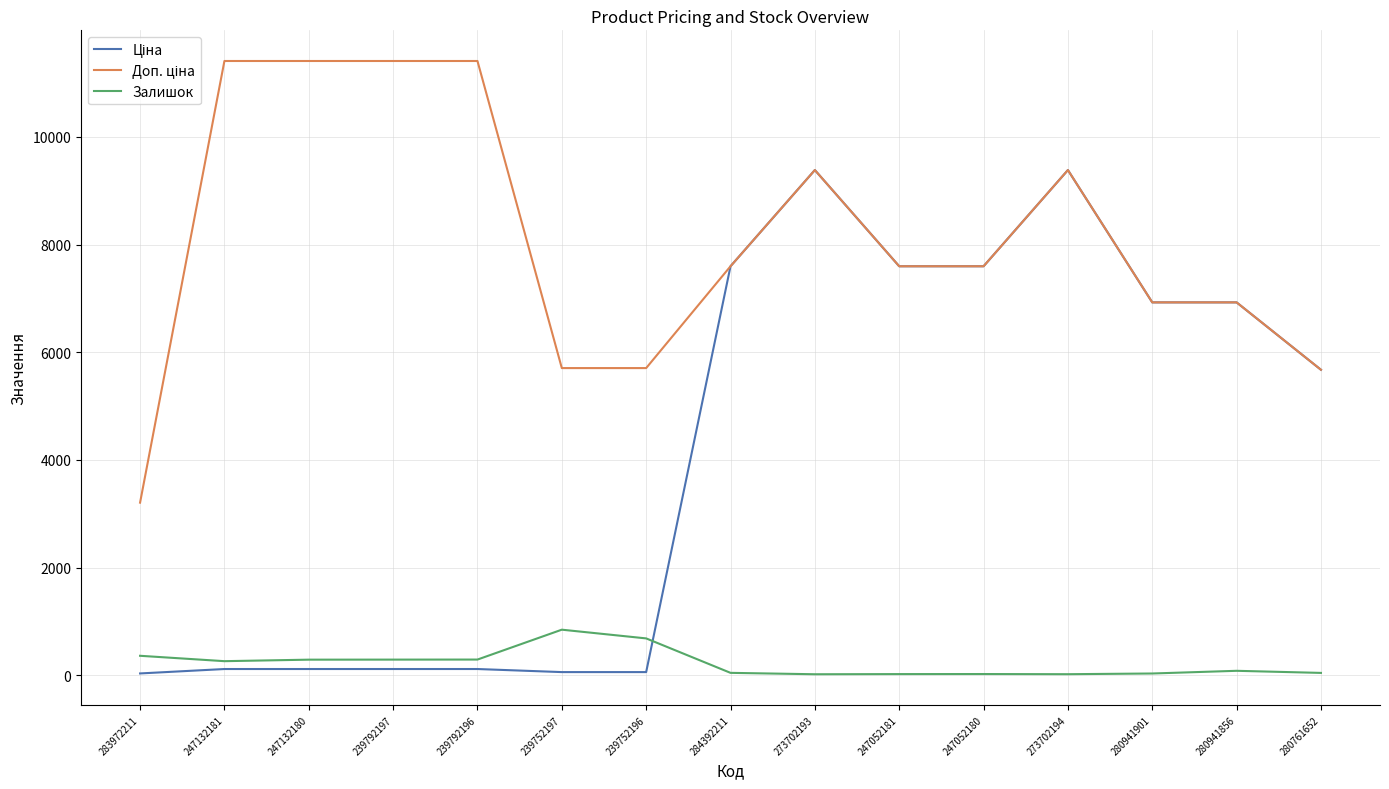

What is the highest value of the Залишок series?

845.0